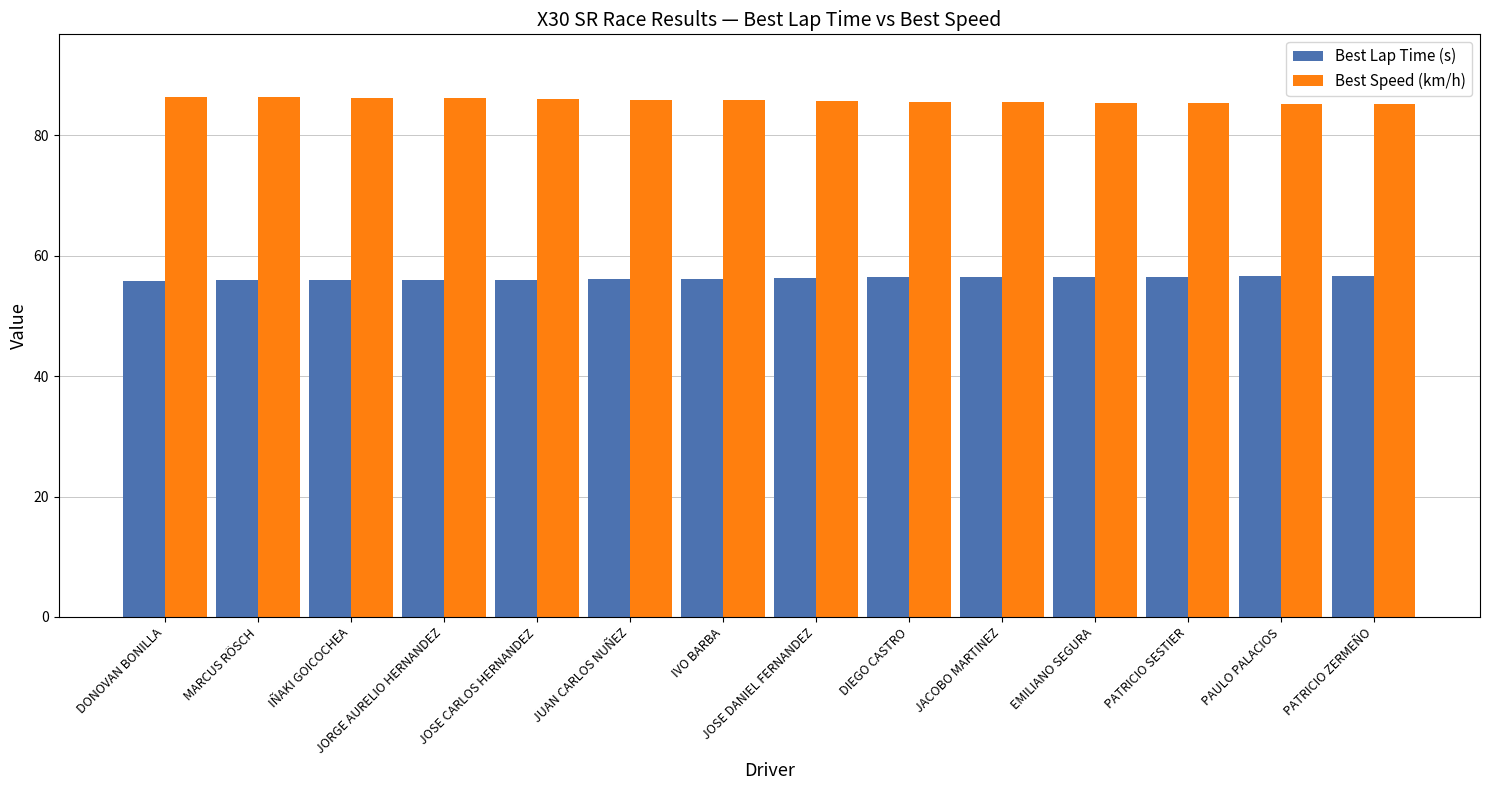

What is the spread (max minus min) of values at IVO BARBA?

29.6